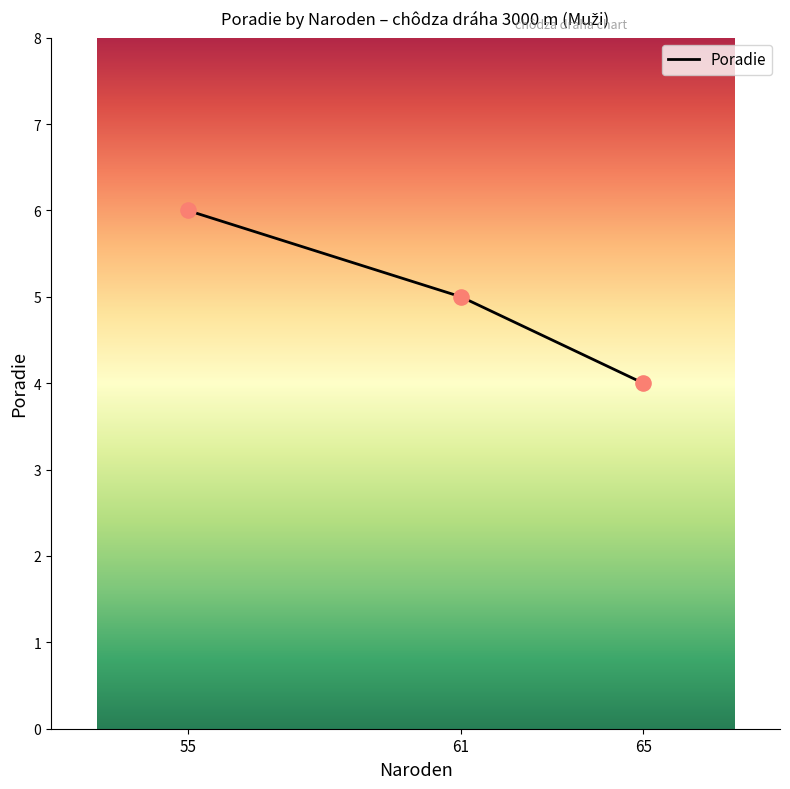

Approximately how many times larger is the value at 55 compared to 61?

1.2